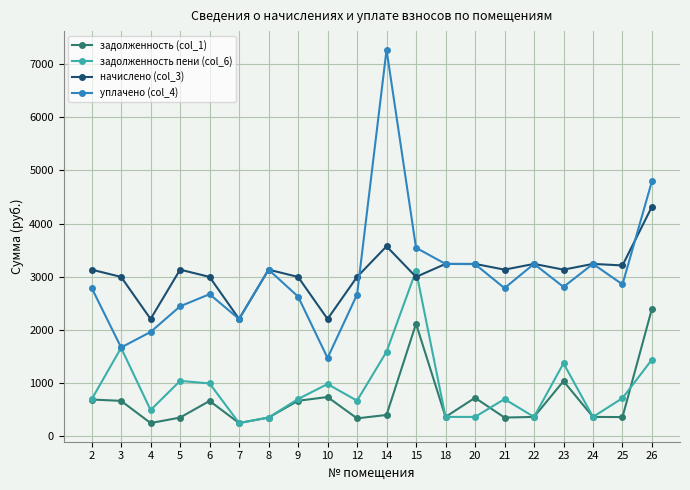

How many interior local peaks does the задолженность пени (col_6) series have?

6